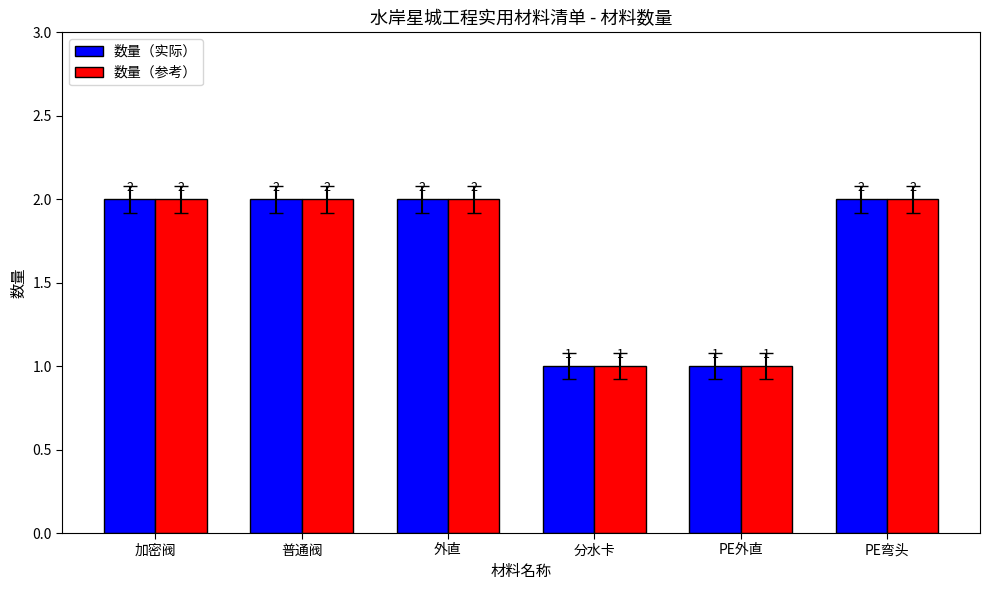

The 数量（参考） series shows 2 at PE外直. True or false?

False